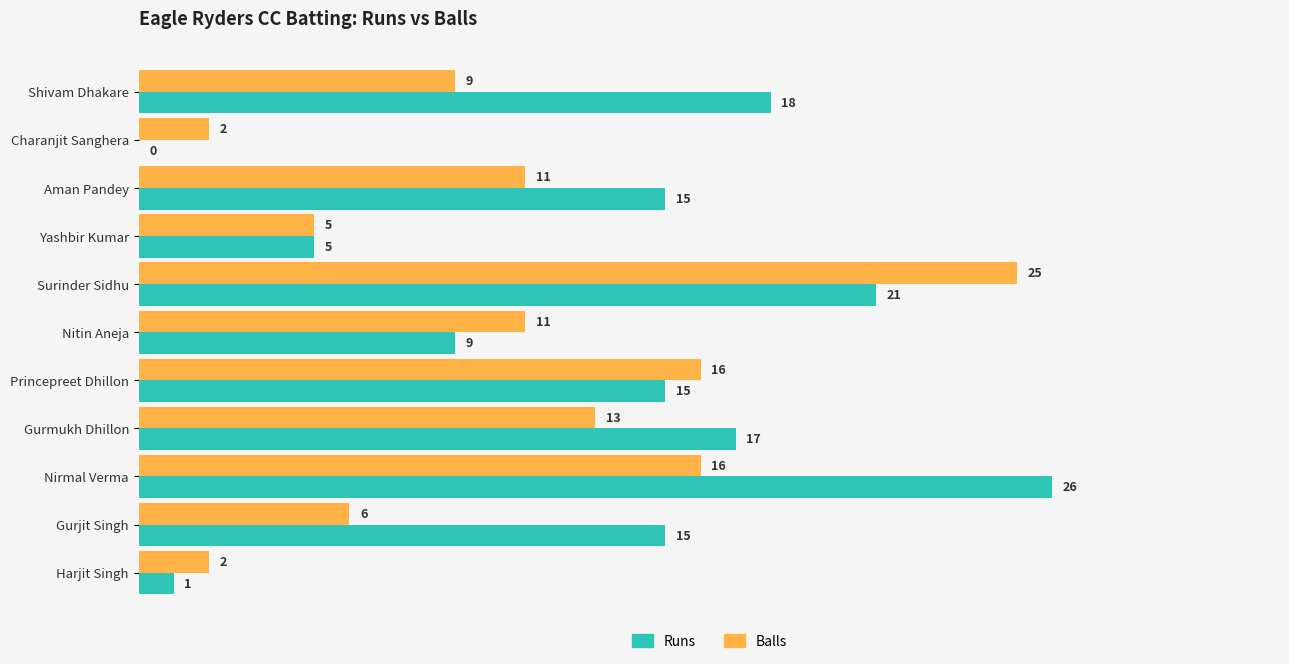

At which category is the sum across all series the highest?

Surinder Sidhu